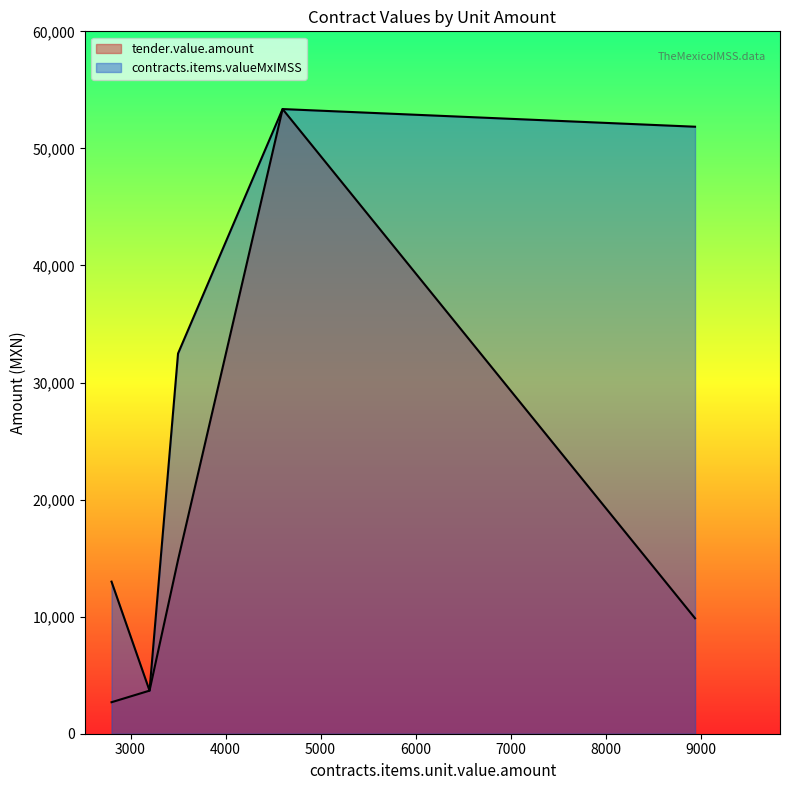

What is the sum of the tender.value.amount values at 4600 and 3500?

68208.0